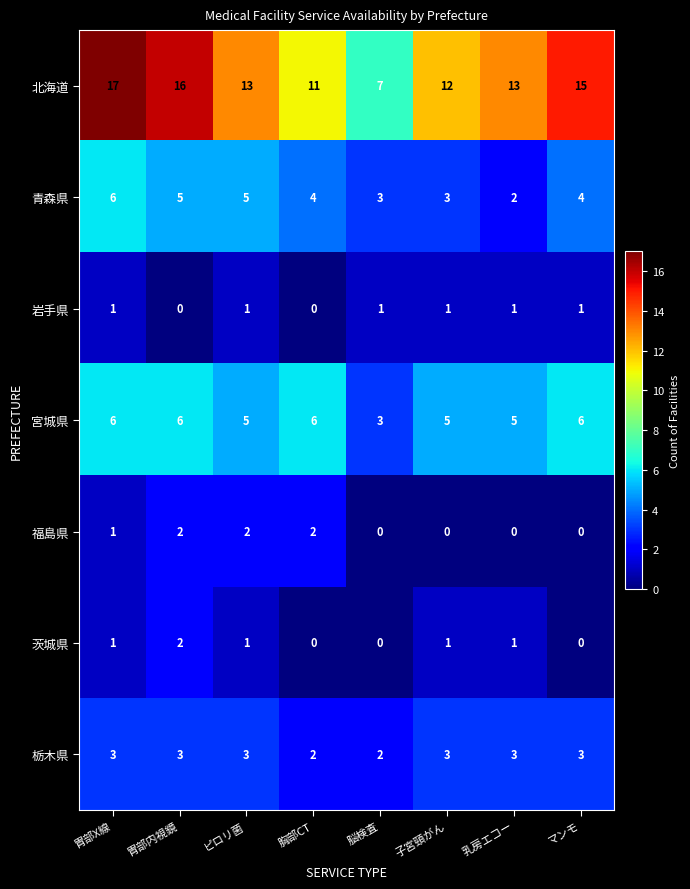

What is the difference between the highest and lowest values at ピロリ菌?

12